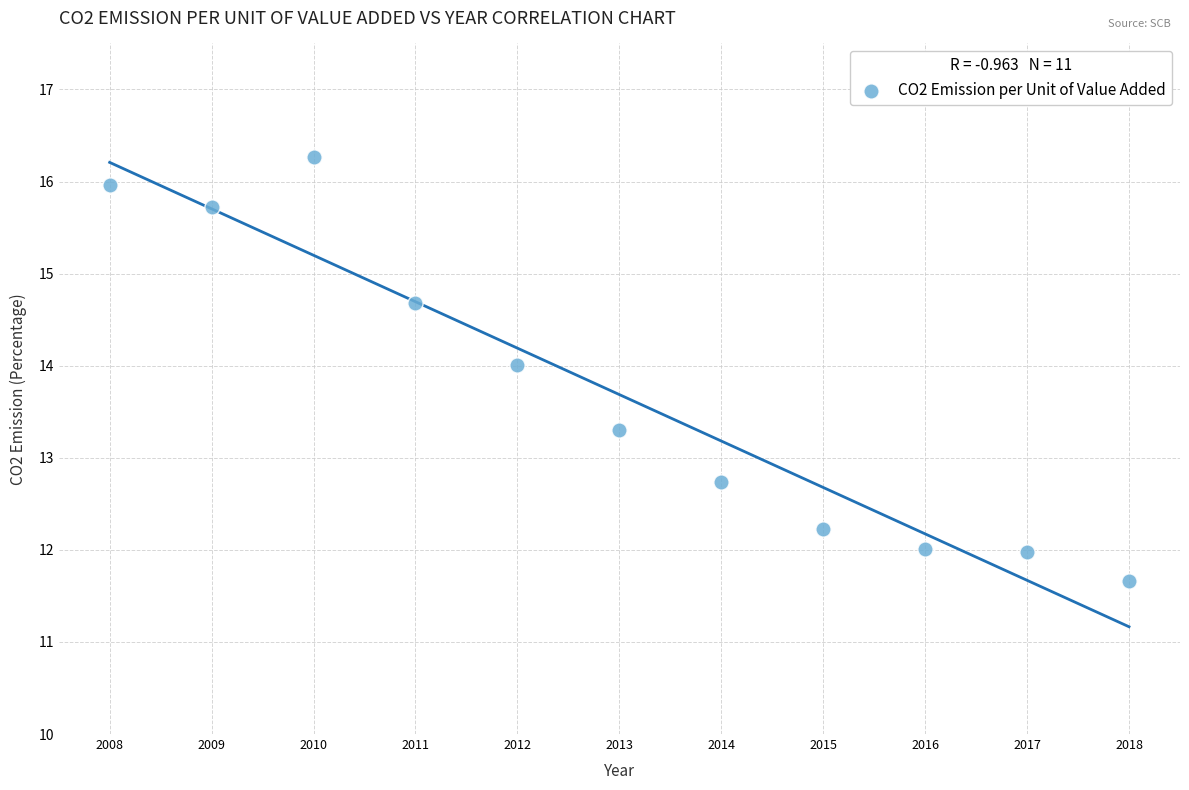

What is the average Y value?

13.7